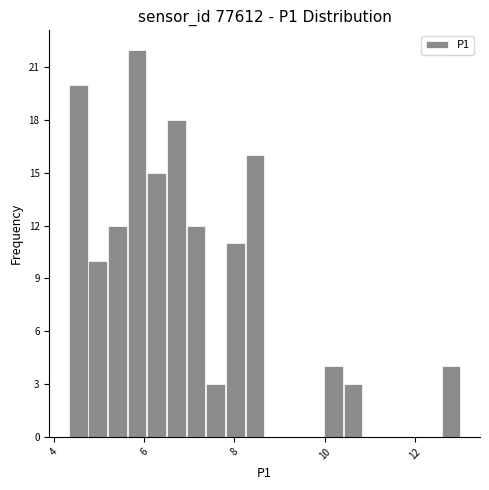

Around what value on the x-axis is the tallest bar? Give the approximate position of its centre, as read against the axis.

5.8